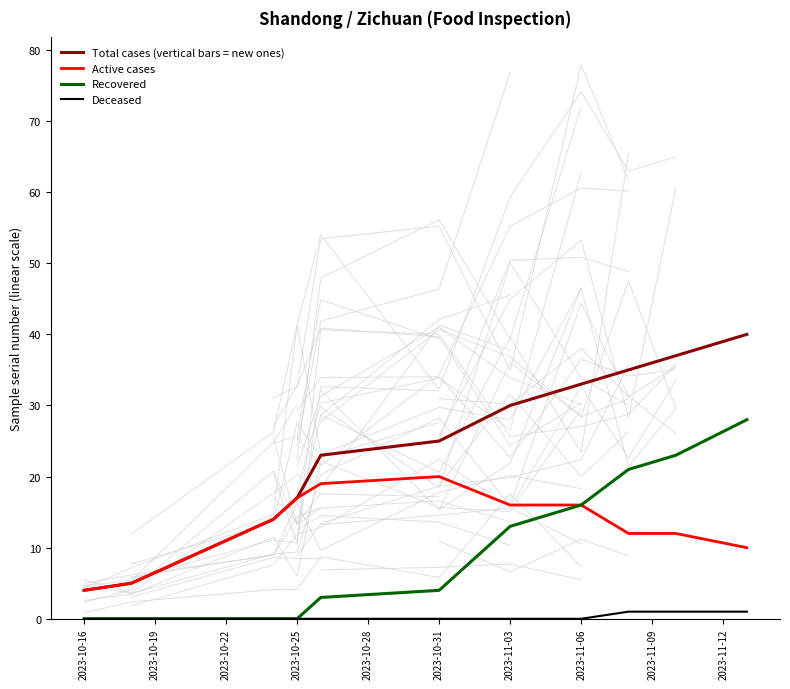

True or false: Recovered has a value of 0 at 2023-10-25.

True